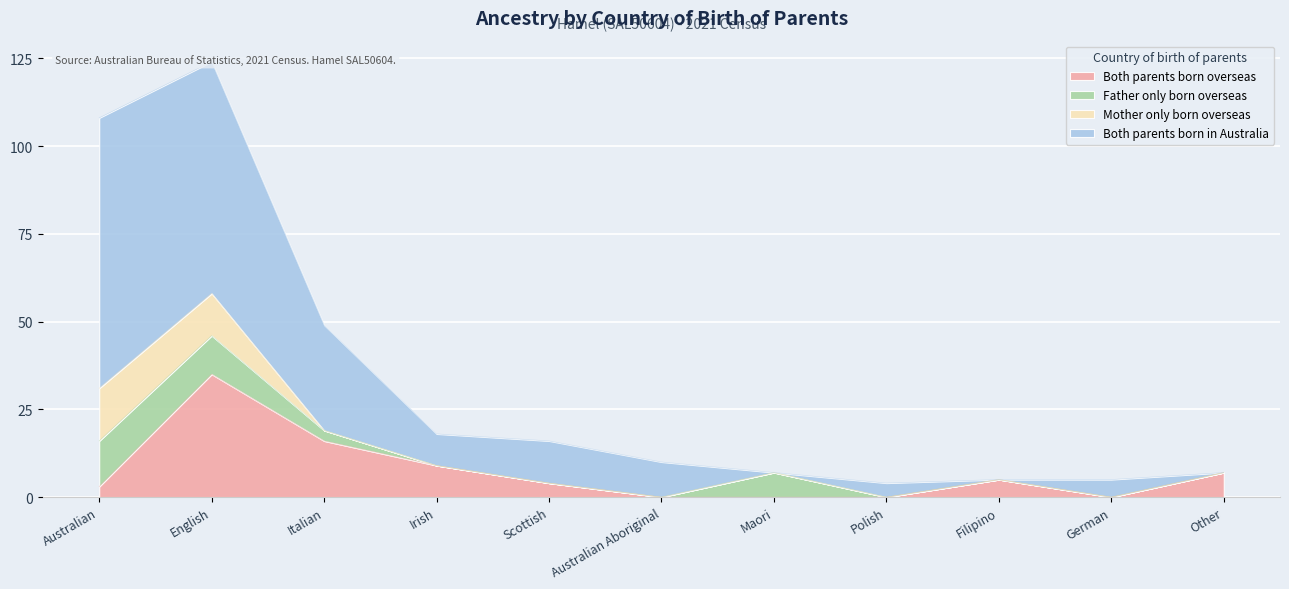

What is the spread (max minus min) of values at Australian Aboriginal?

10